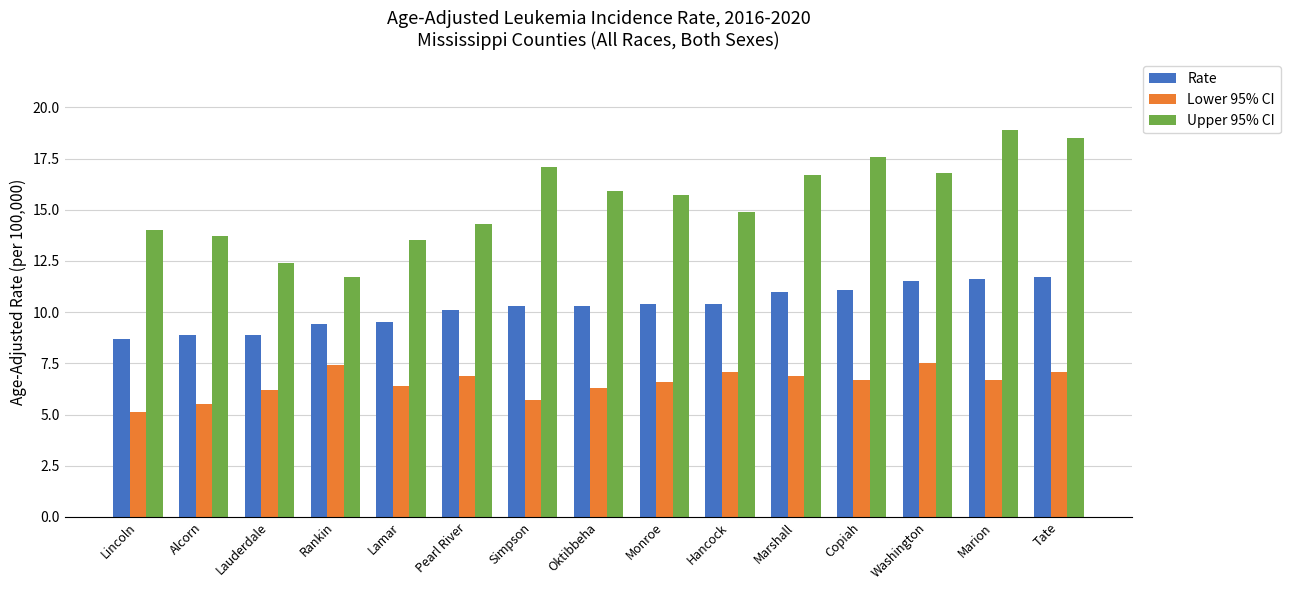

What is the spread (max minus min) of values at Alcorn?

8.2